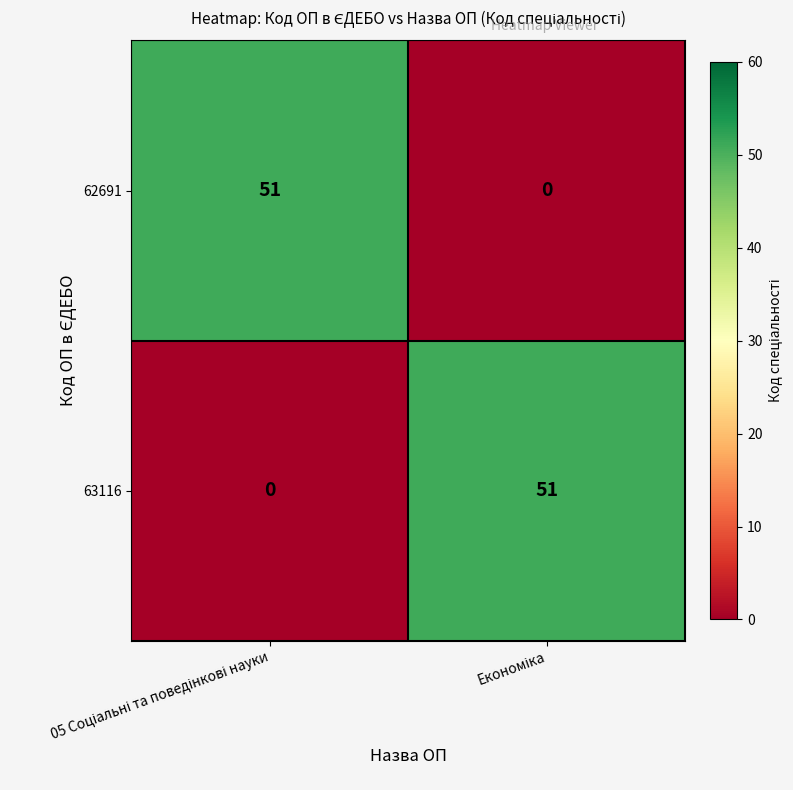

What is the average value of the 63116 series?

26